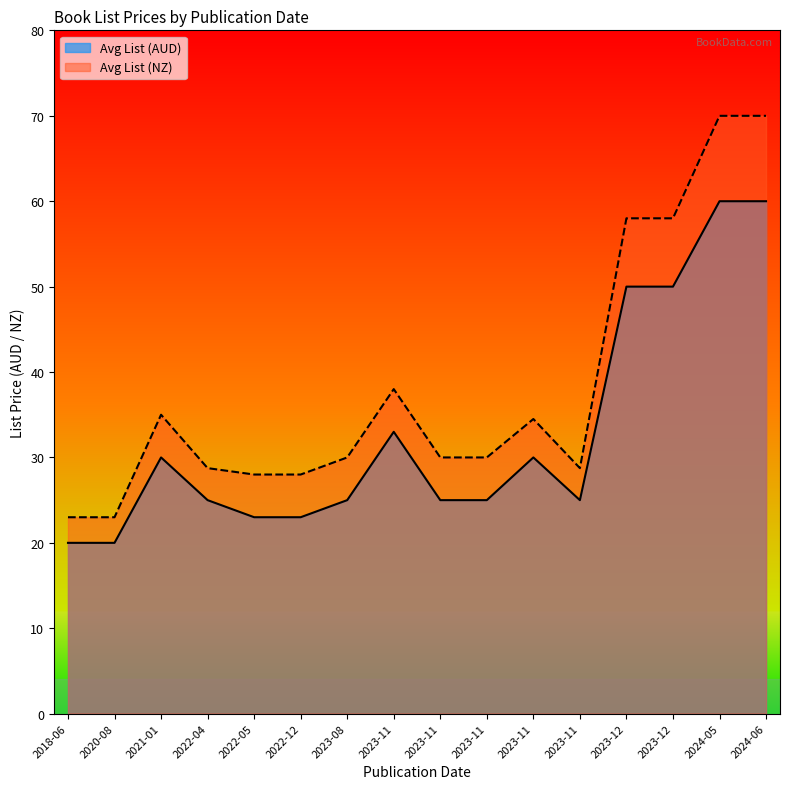

Is it true that Avg List (NZ) equals 50.0 at 2023-11-01?

False